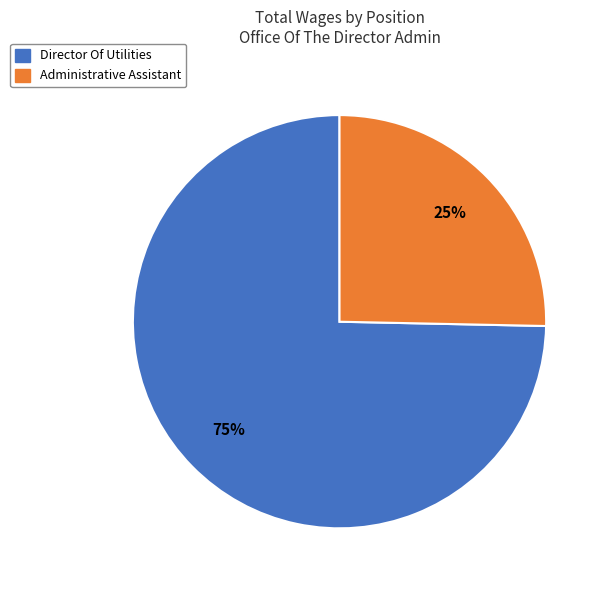

Is the sum of Administrative Assistant and Director Of Utilities greater than half?

Yes